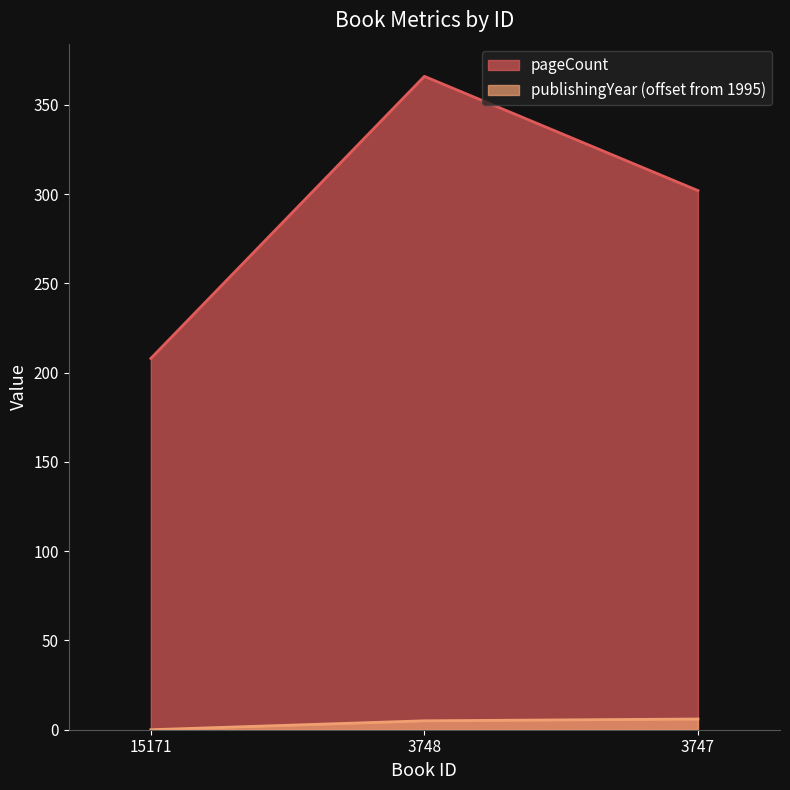

The pageCount series shows 465 at 3747. True or false?

False